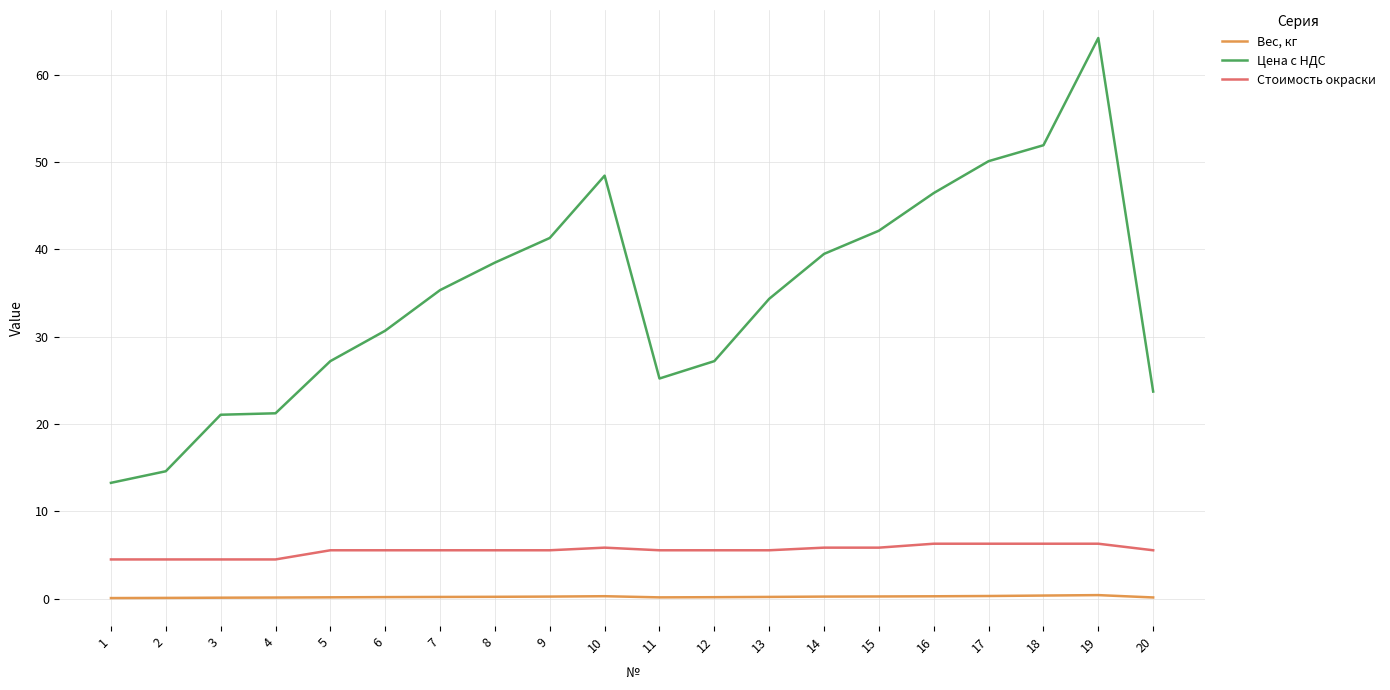

What is the difference between the maximum and minimum values in the Стоимость окраски series?

1.8